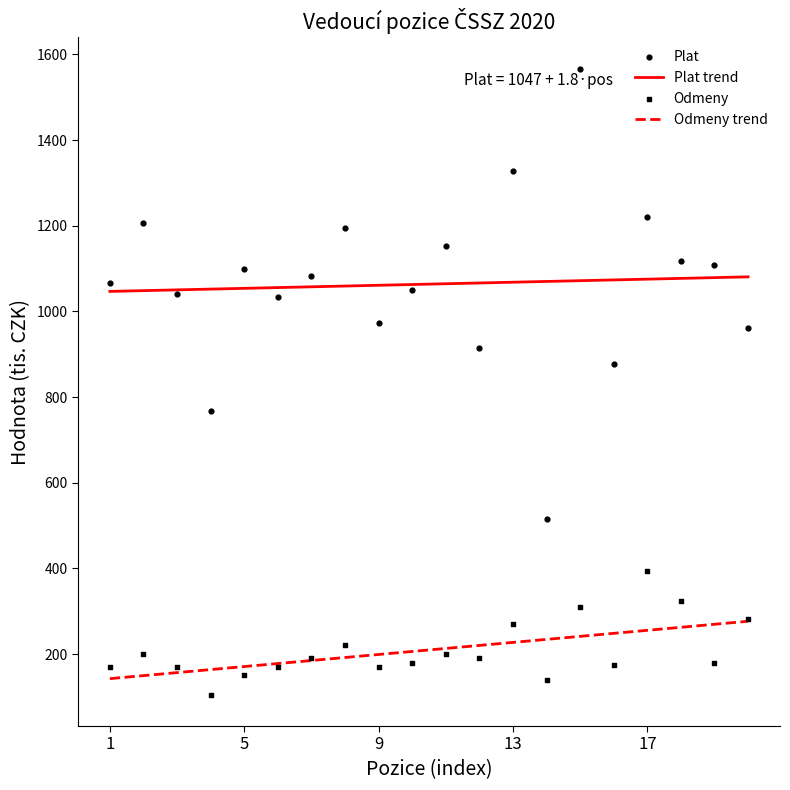

Is the value of Plat trend at 13 greater than the value of Odmeny trend at 13?

Yes